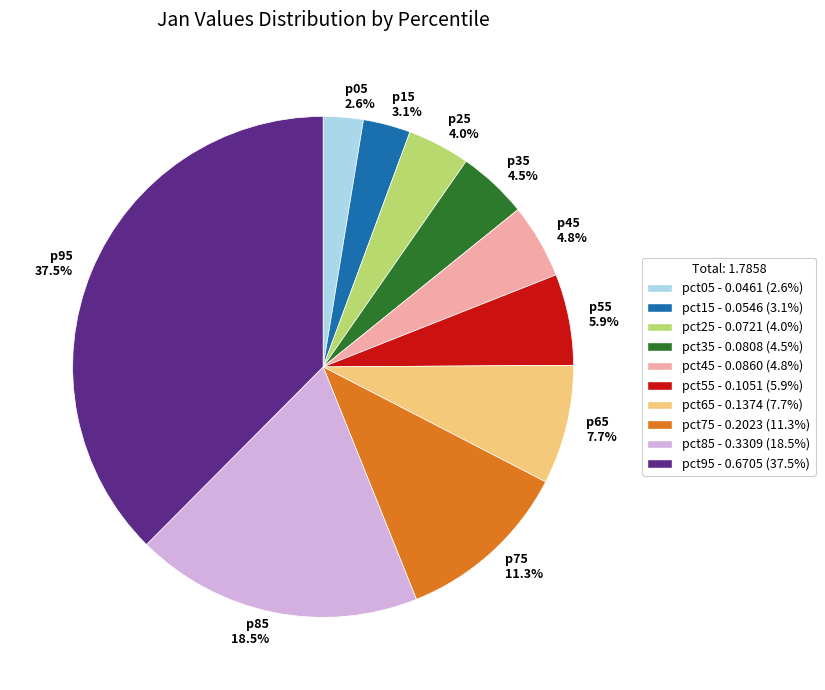

To the nearest percent, what portion does pct75 represent?

11%